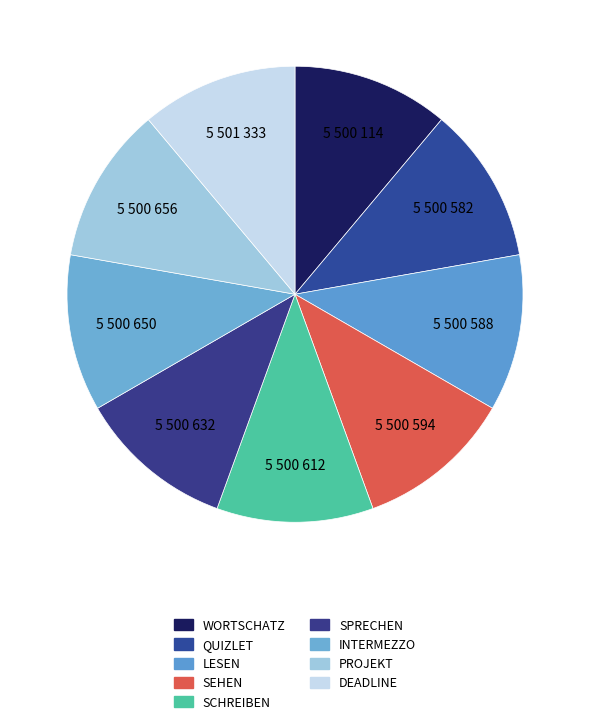

Count the number of slices in the pie.

9